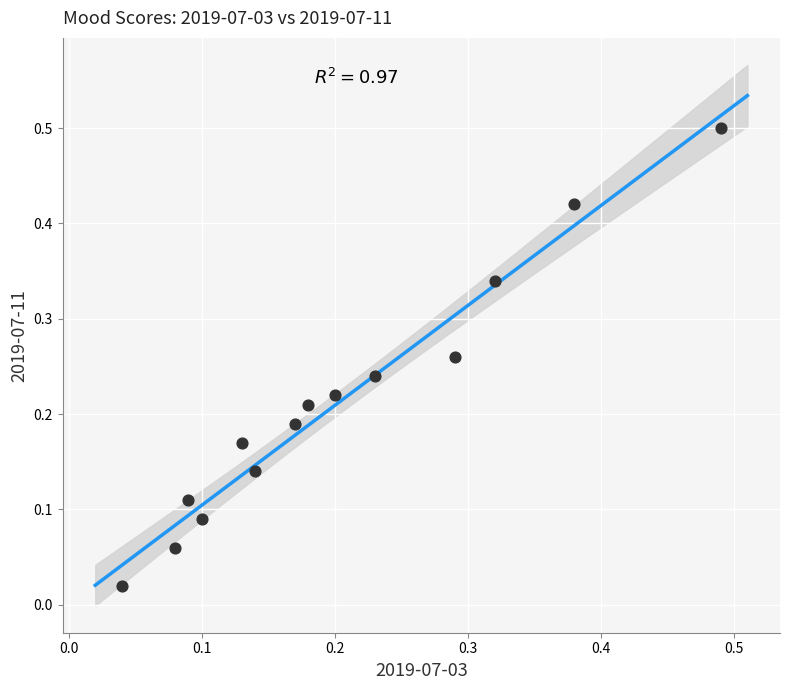

What is the range of X values (max minus min)?

0.5